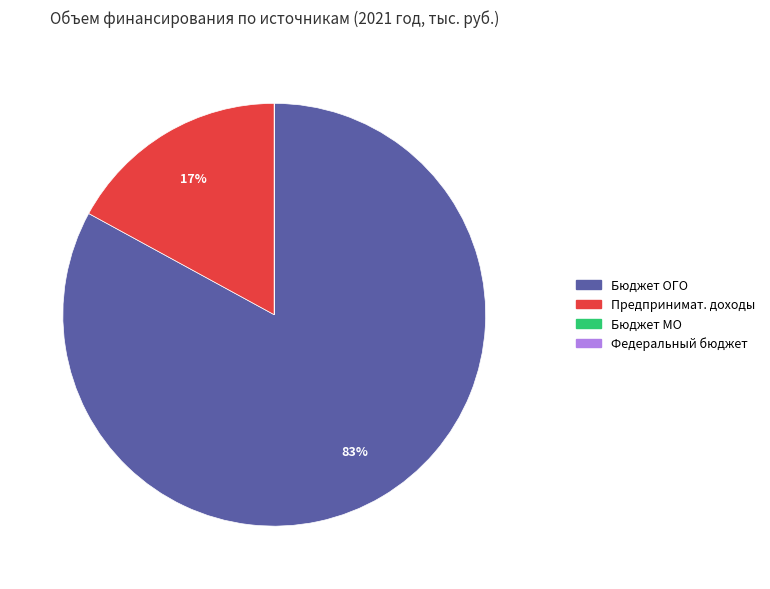

Is there a majority slice in this chart?

Yes